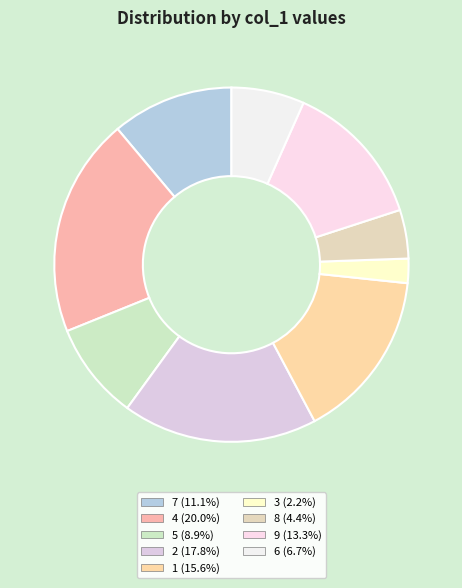

To the nearest percent, what is the combined percentage of 8 and 6?

11%